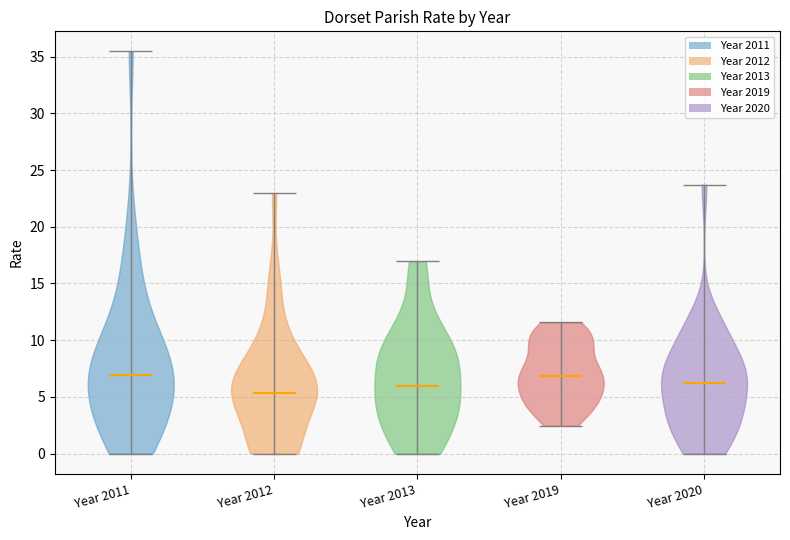

Which violin has the lowest median line?

Year 2012